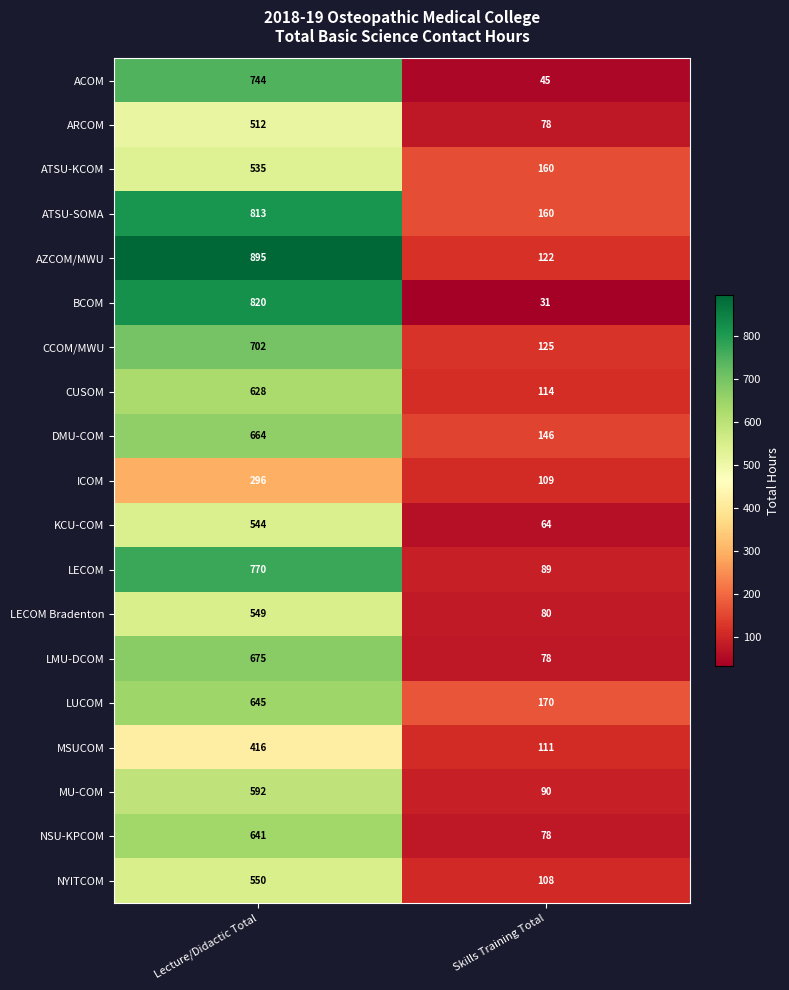

What is the smallest value displayed?

31